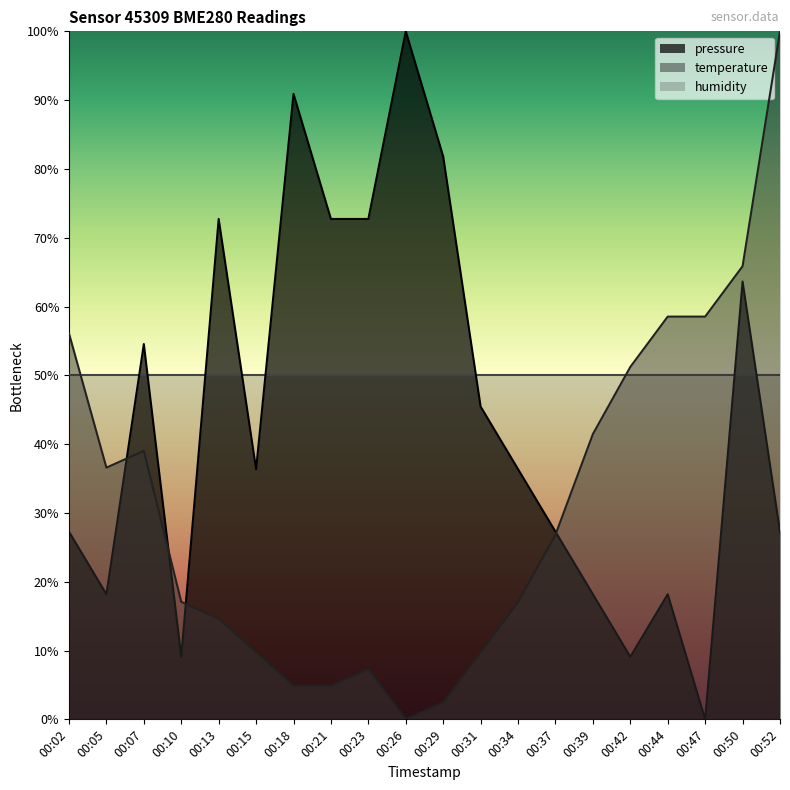

True or false: temperature has a value of 100.0 at 00:52.

True